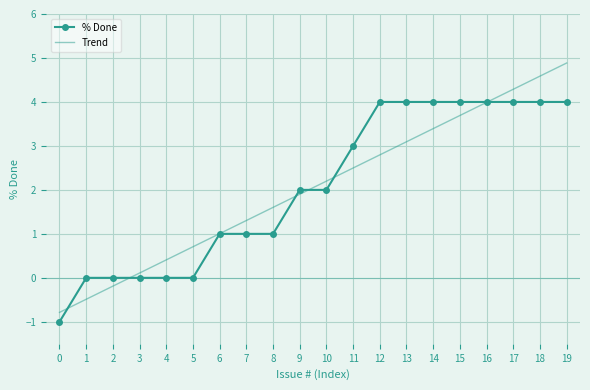

What is the difference between the Trend values at 6 and 15?

2.7